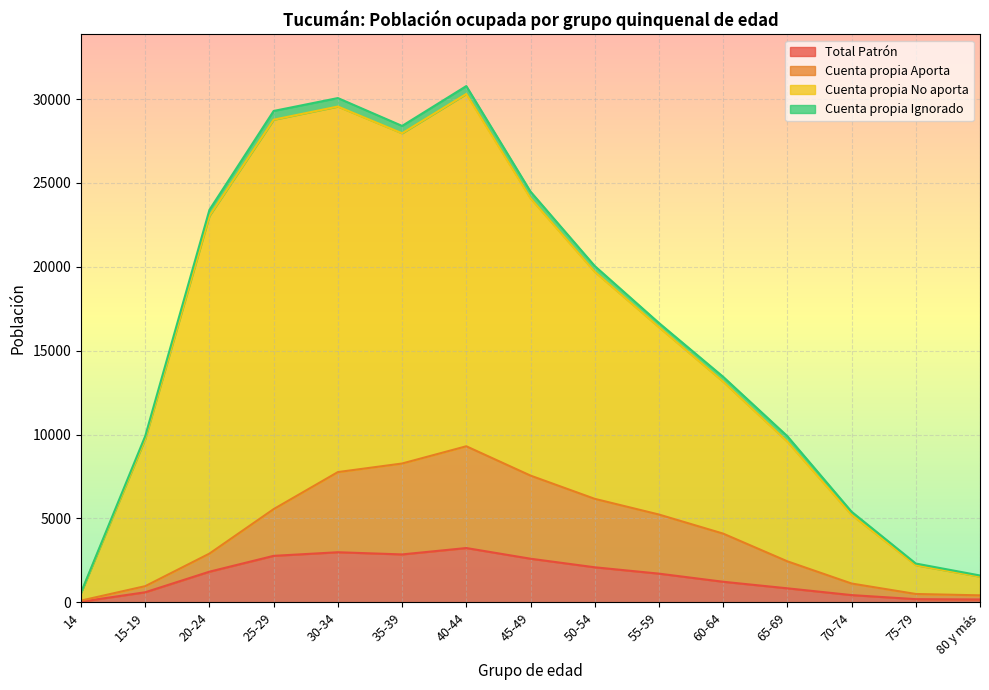

What is the highest value of the Total Patrón series?

3232